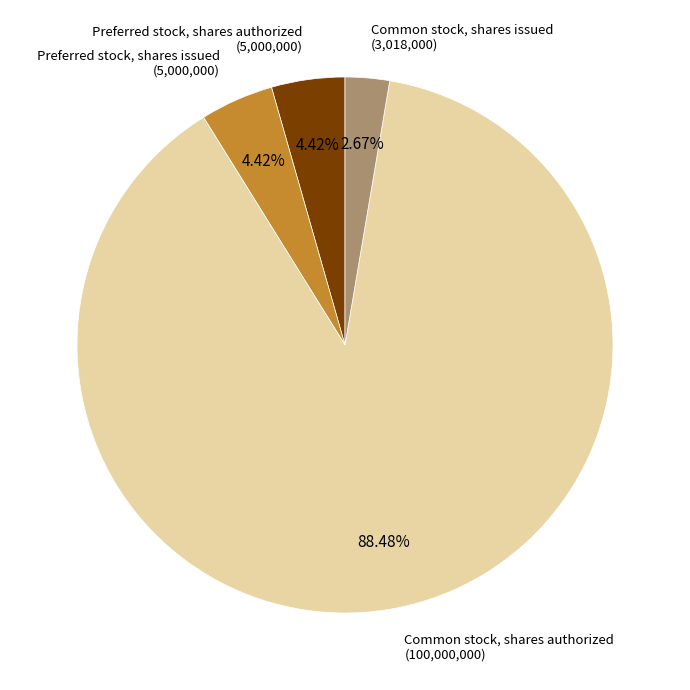

Is there a majority slice in this chart?

Yes